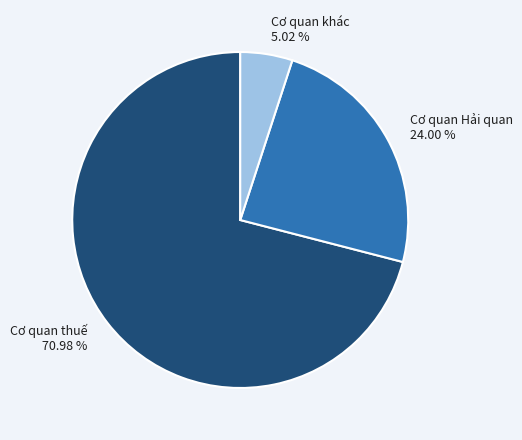

What is the smallest slice in the pie chart?

Cơ quan khác